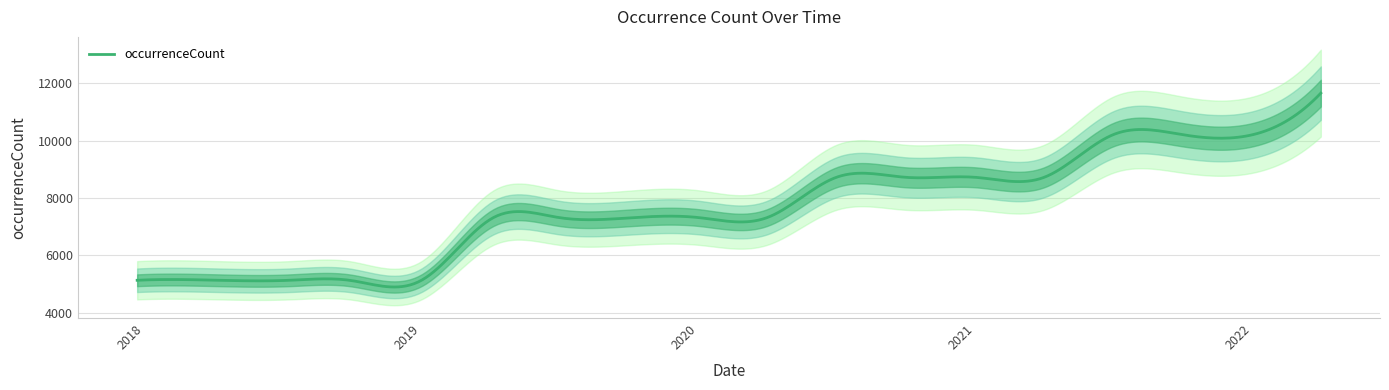

What is the change in value from 2019-07-01 to 2021-10-01?

+2887